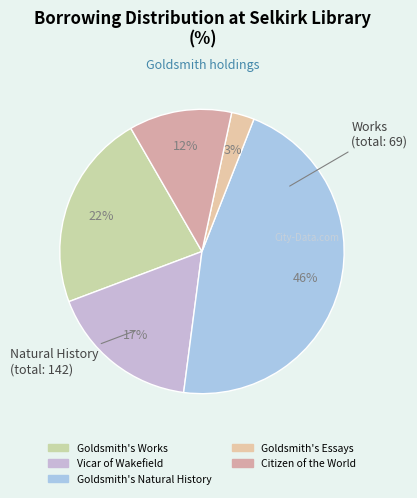

What portion of the pie excludes Goldsmith's Natural History?

53.9%